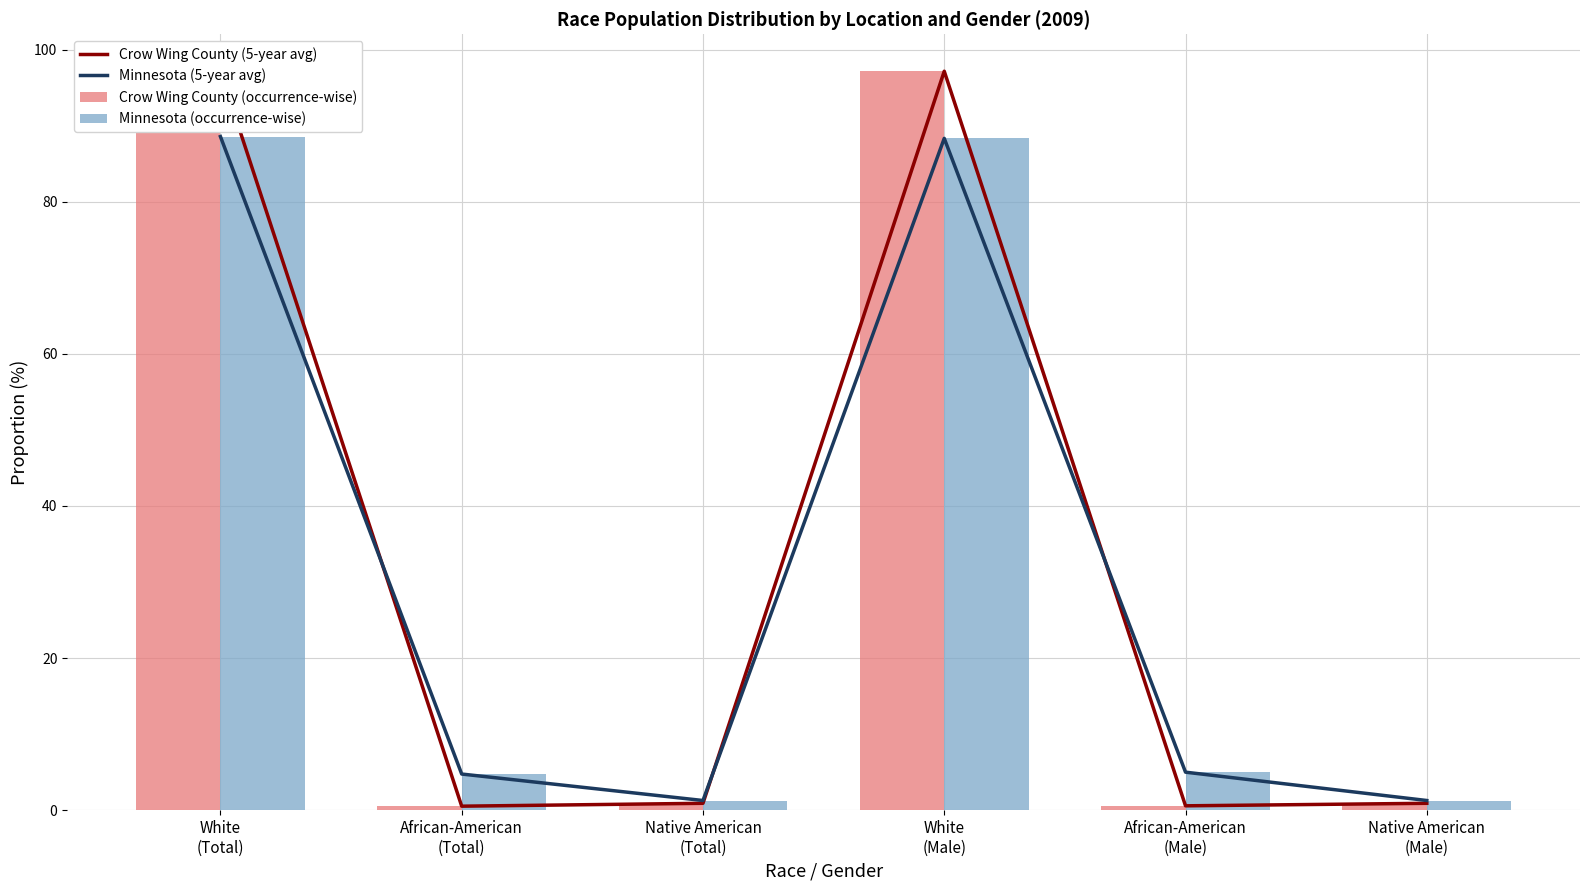

What is the label of the 4th bar from the right?

Native American
(Total)